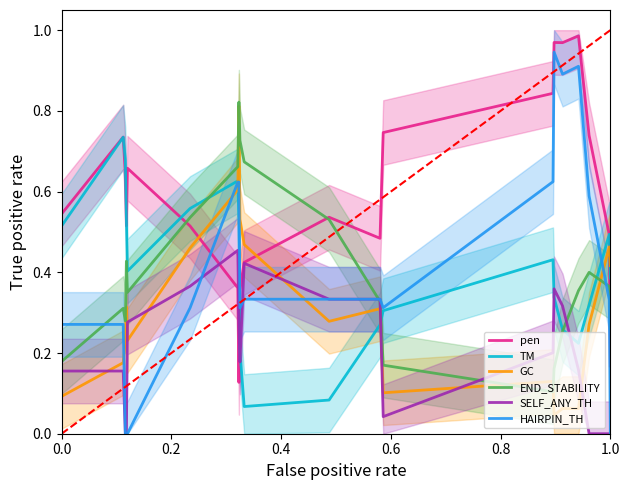

Which series has the widest spread of values?

HAIRPIN_TH